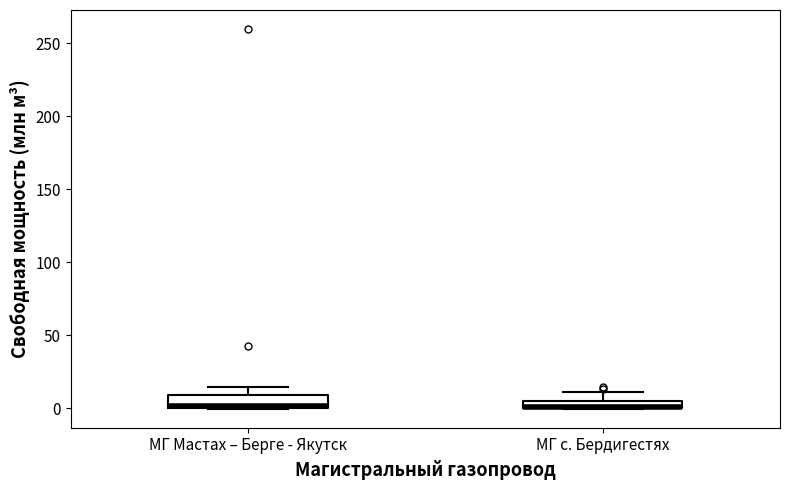

Where is the upper edge of the box for МГ с. Бердигестях on the y-axis? The values are not printed on the chart, so give them approximately, as read against the axis.

5